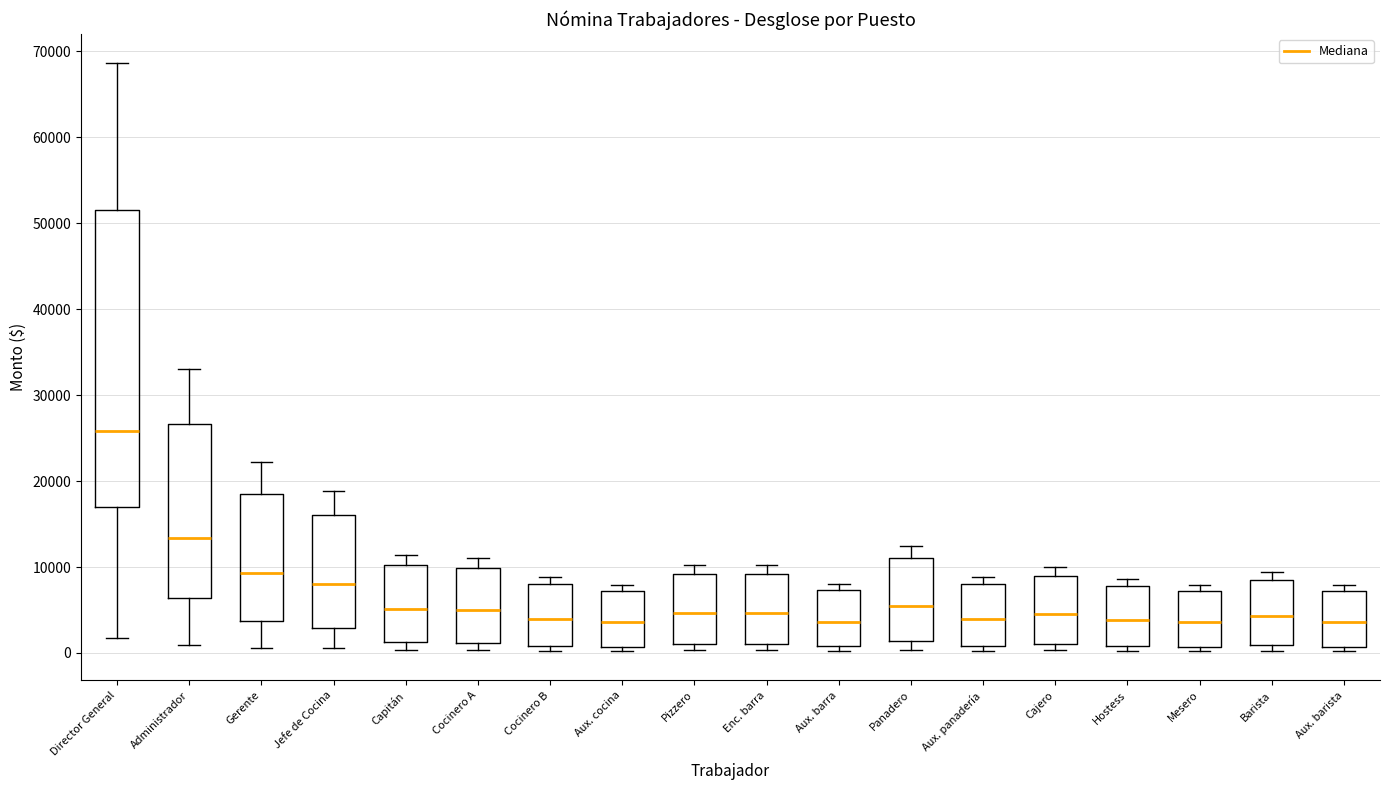

Which box has the highest median line?

Director General